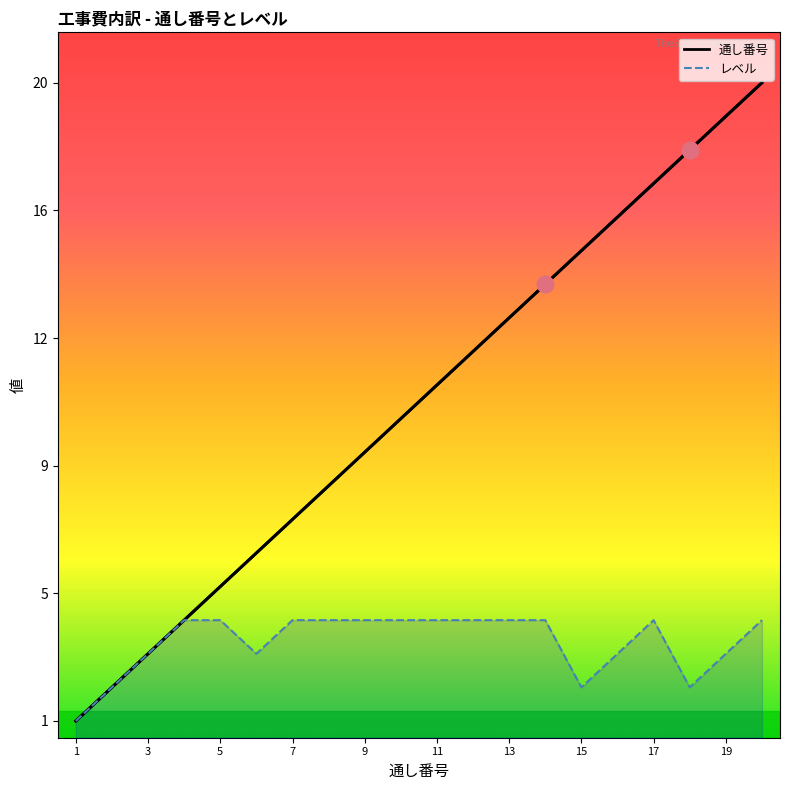

Which category has the lowest value across all series?

1